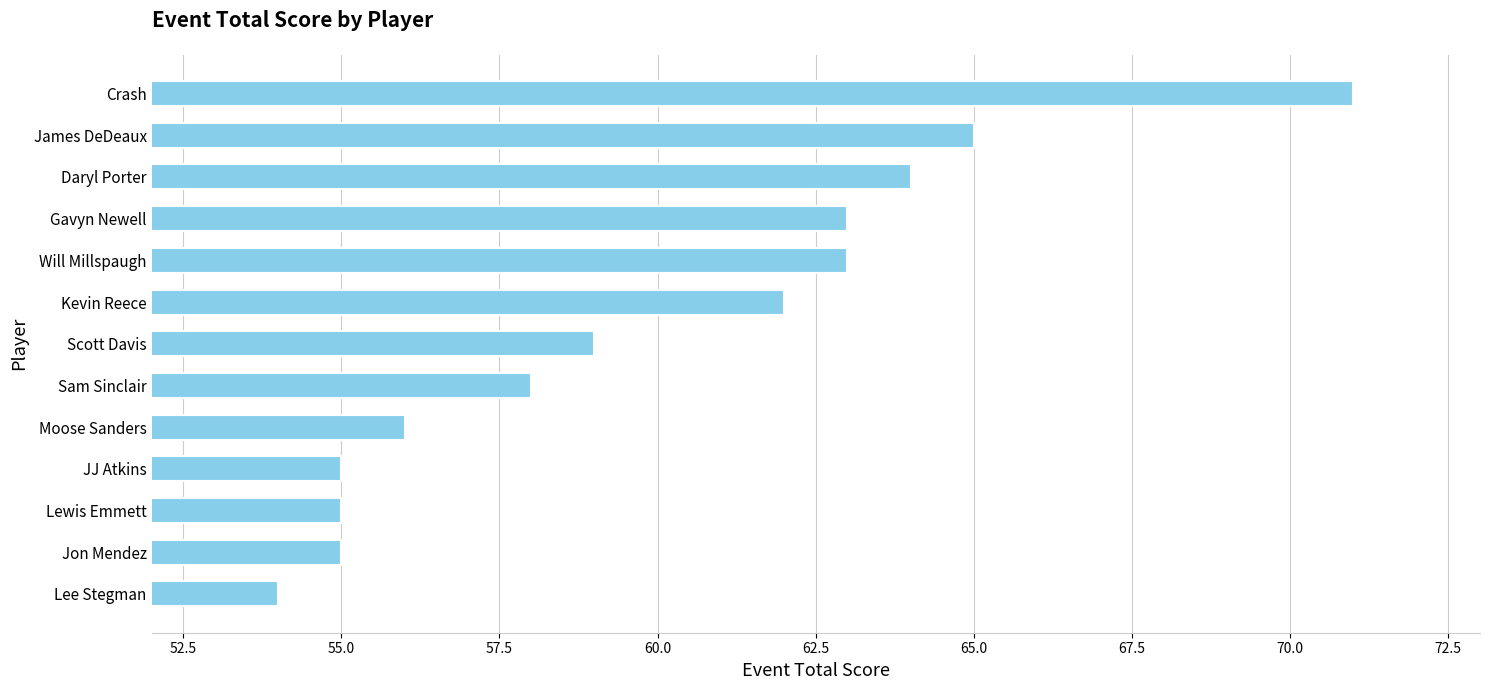

Is it true that the value at James DeDeaux is 115?

False